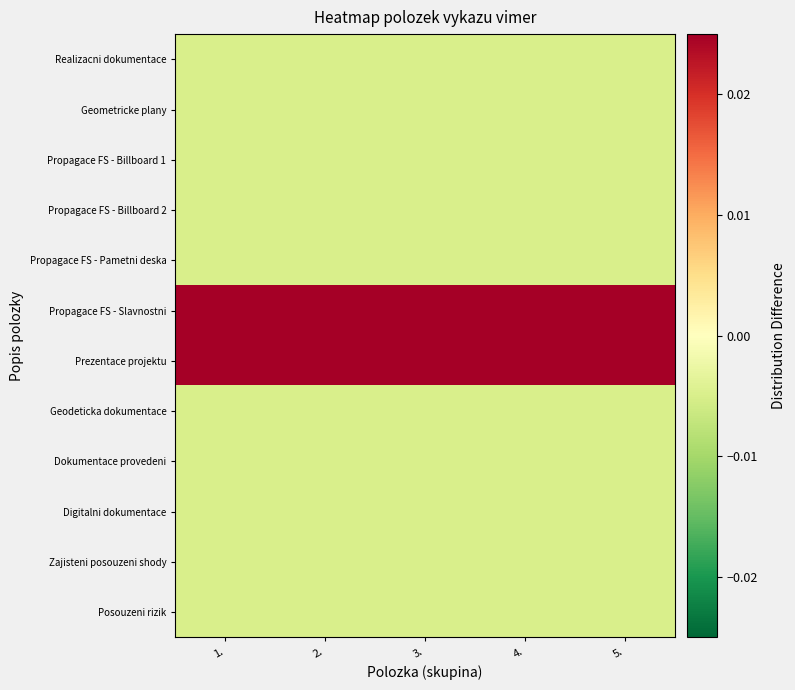

Rank the series by their maximum value, from highest to lowest.

Propagace FS - Slavnostni, Prezentace projektu, Realizacni dokumentace, Geometricke plany, Propagace FS - Billboard 1, Propagace FS - Billboard 2, Propagace FS - Pametni deska, Geodeticka dokumentace, Dokumentace provedeni, Digitalni dokumentace, Zajisteni posouzeni shody, Posouzeni rizik